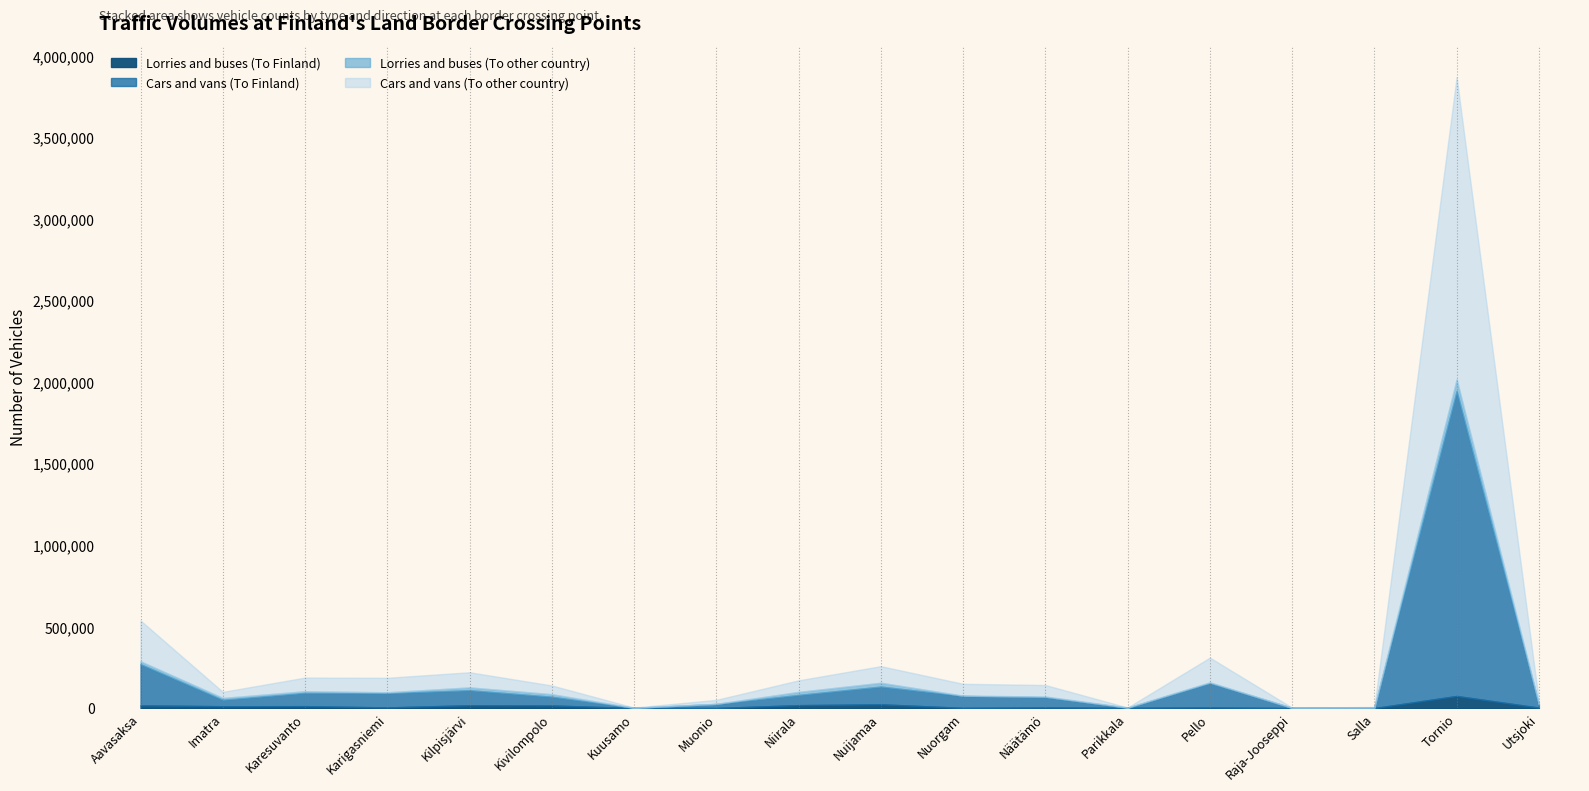

Between Salla and Utsjoki, which series saw the biggest shift?

Cars and vans (To Finland)